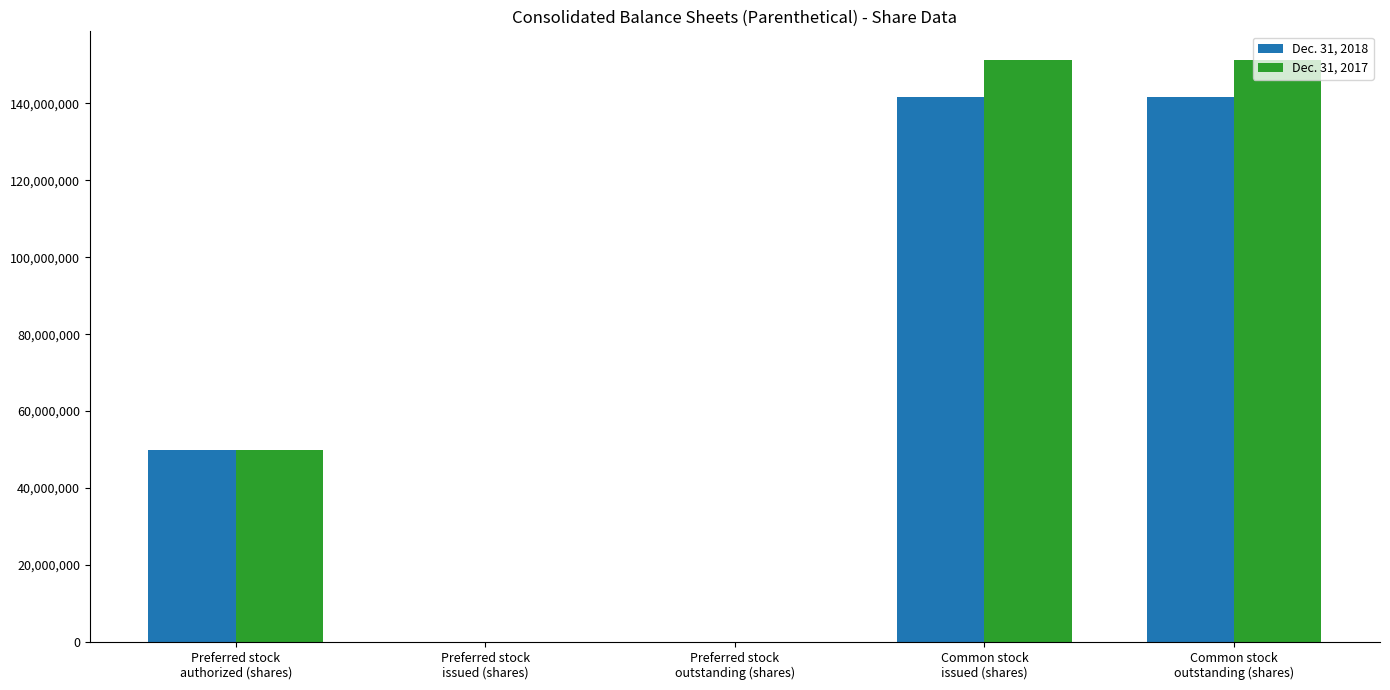

What is the maximum value shown in the chart?

151162999